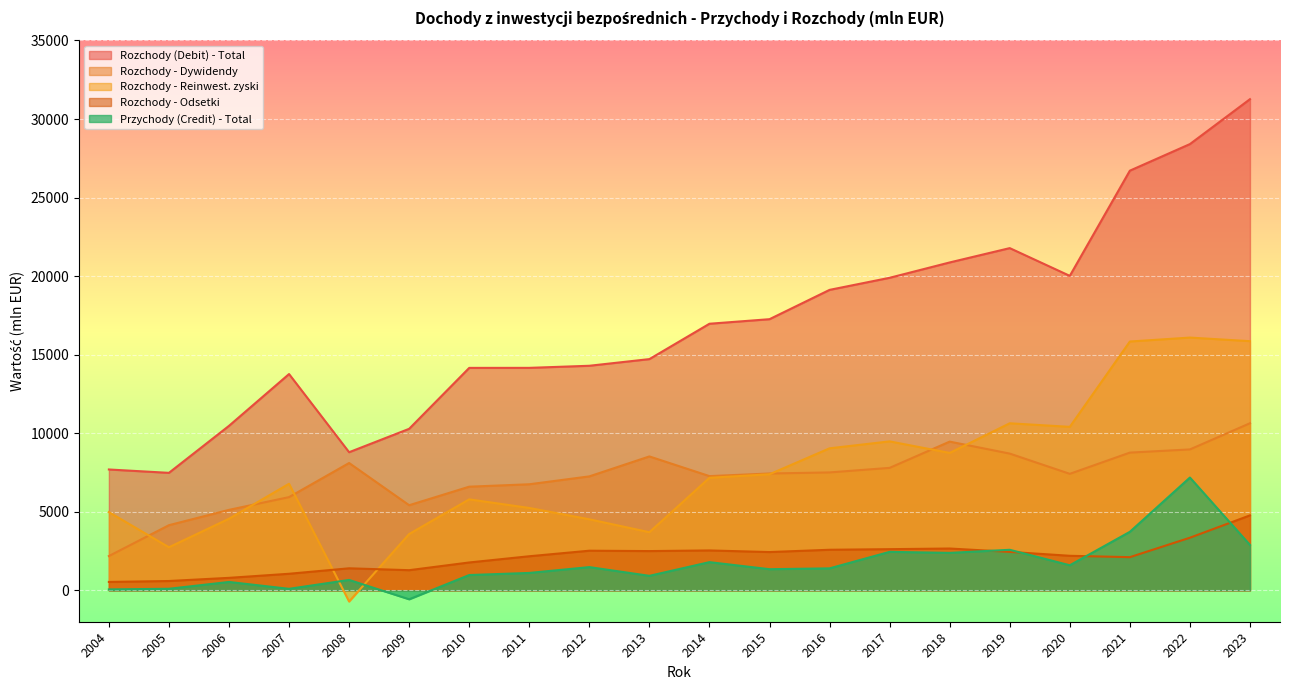

How many data points in Rozchody - Dywidendy are less than 7436?

10